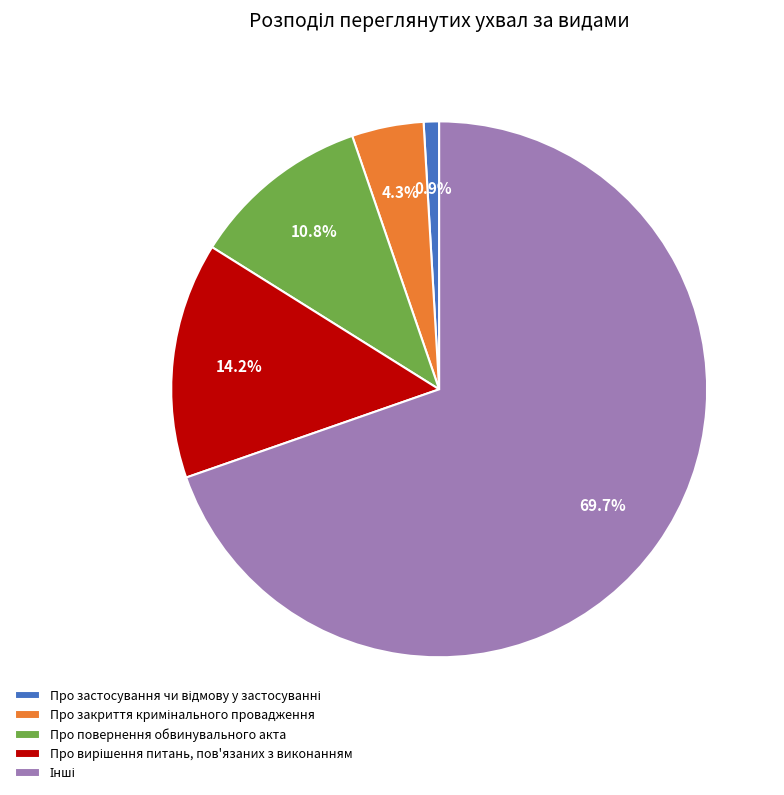

Does any single category account for the majority?

Yes